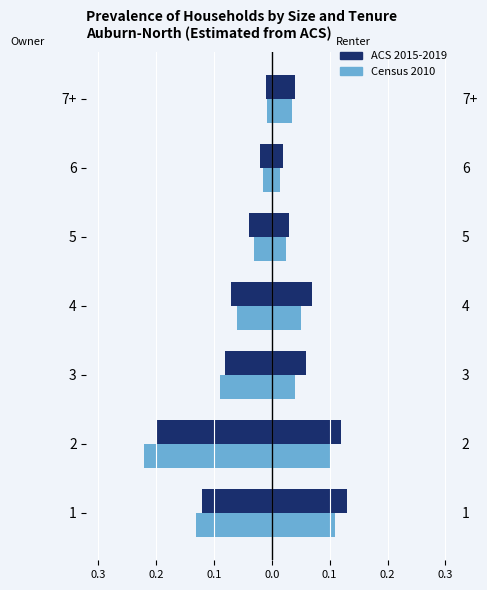

What is the difference between the maximum and minimum values in the Census 2010 series?

0.2